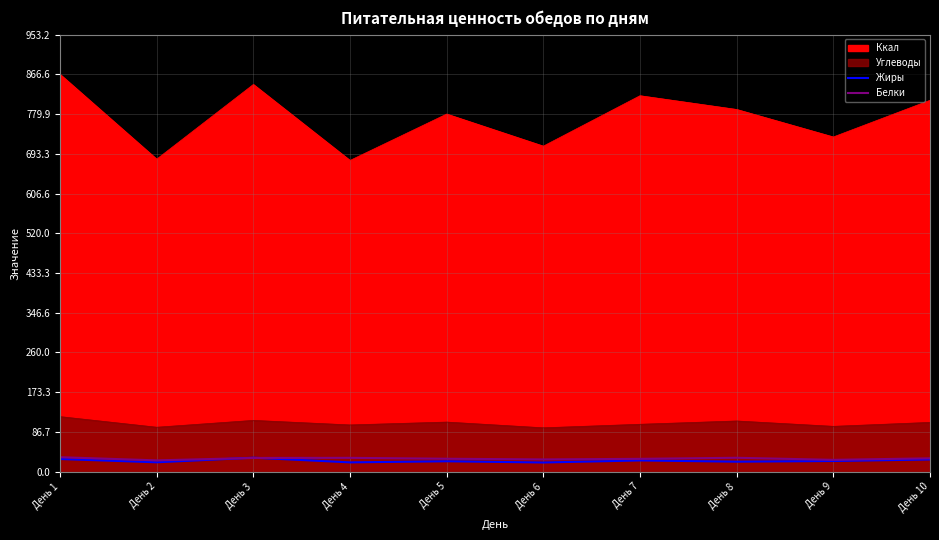

What are all the series names shown in the legend?

Жиры, Белки